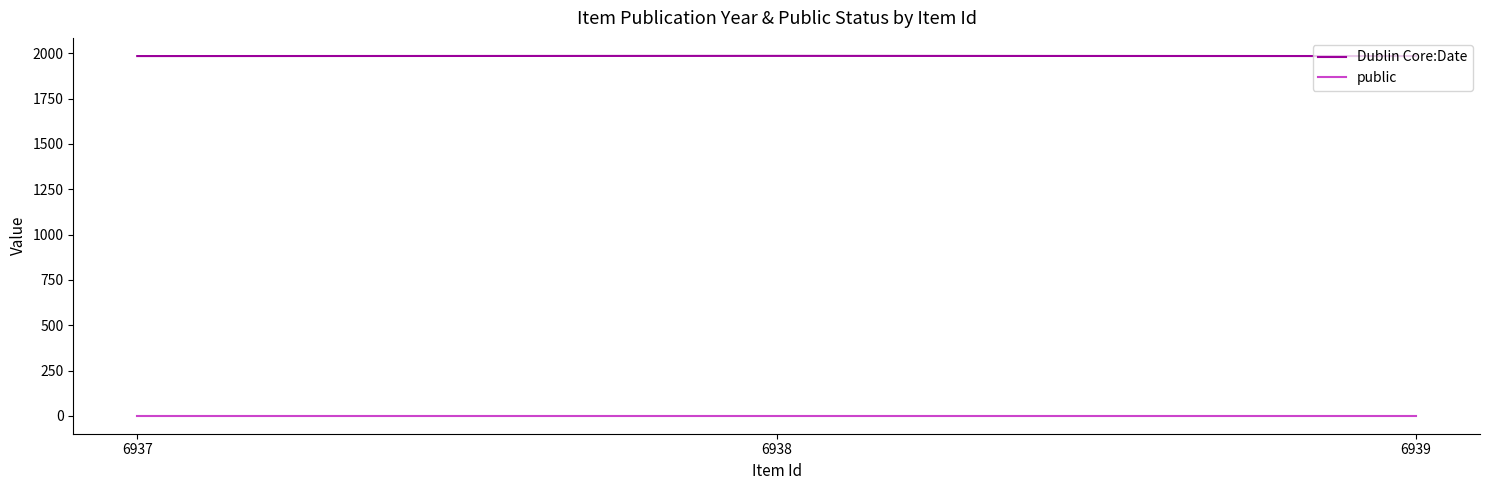

What is the sum of all public values?

3